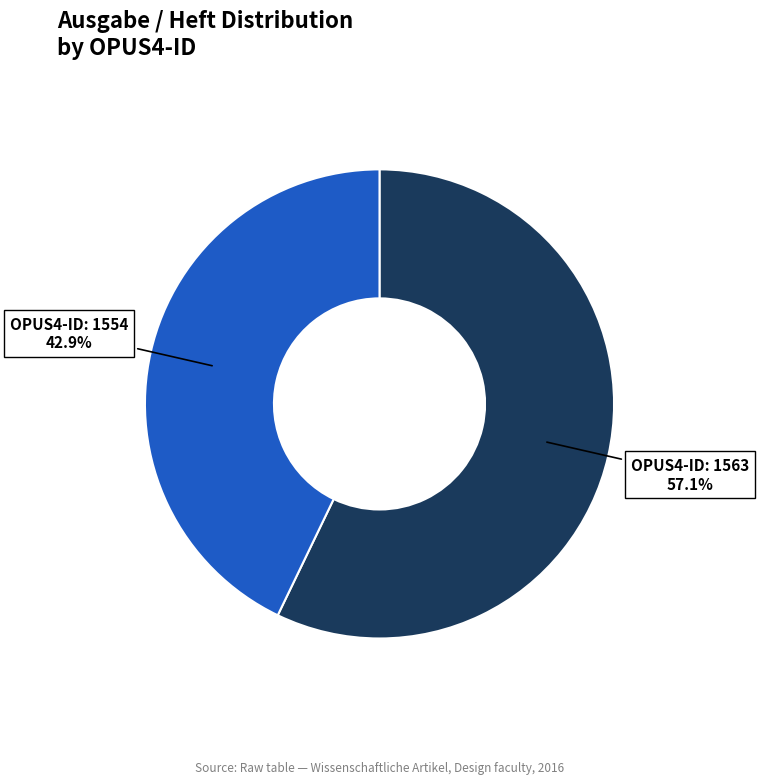

Is there any slice that represents more than half of the pie?

Yes